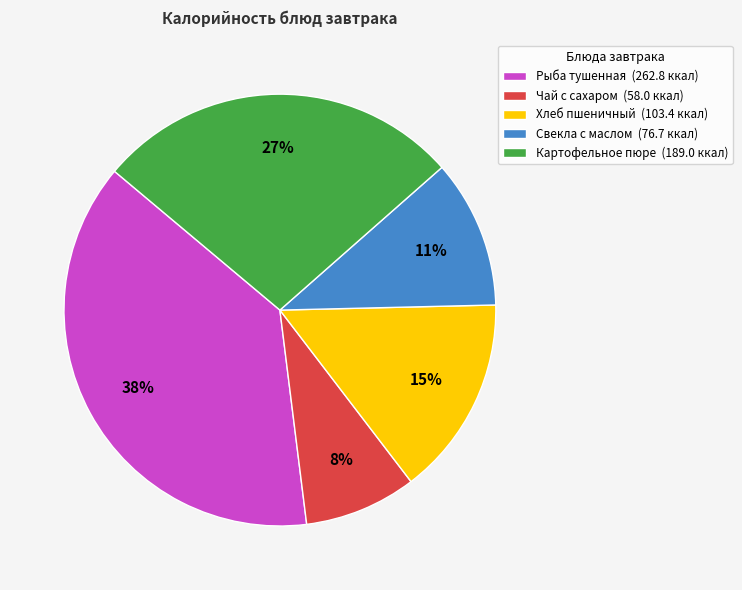

Is the sum of Картофельное пюре (189.0 ккал) and Хлеб пшеничный (103.4 ккал) greater than half?

No